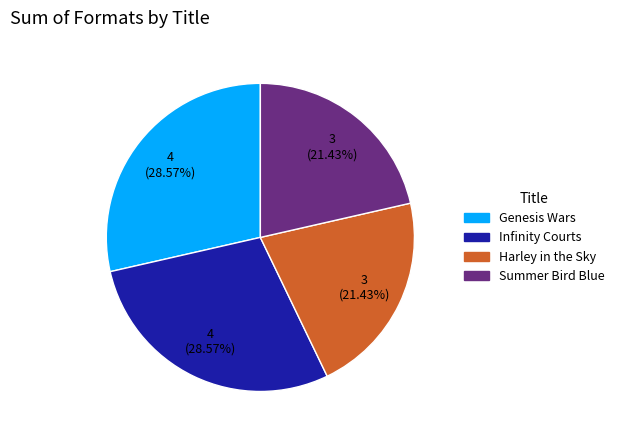

What percentage is the Harley in the Sky slice, to the nearest percent?

21%